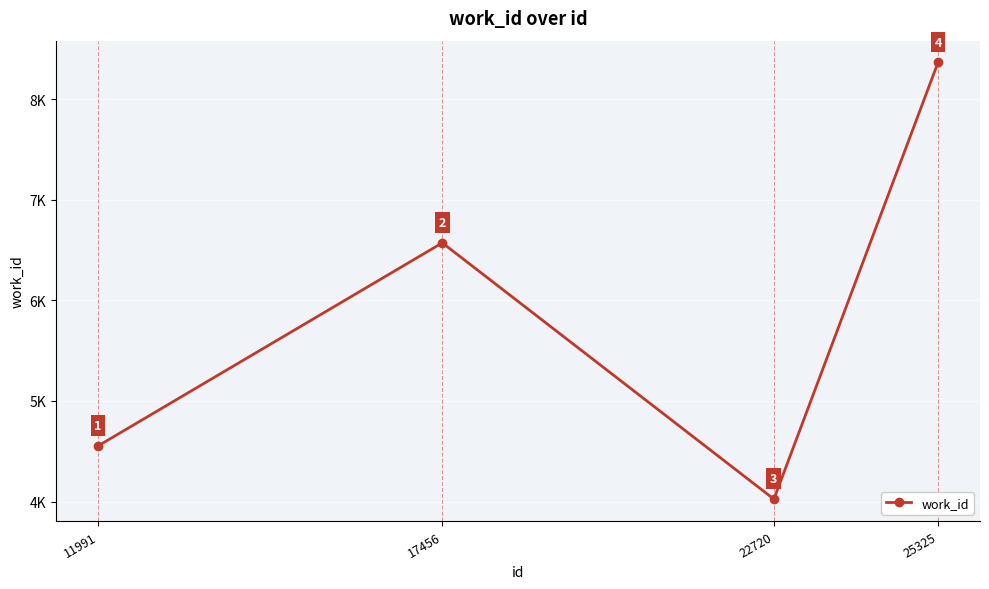

List the labels in order of value, smallest first.

22720, 11991, 17456, 25325